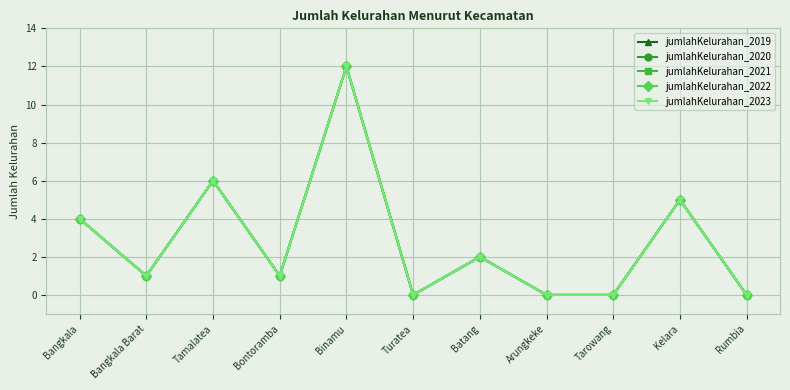

Is this an area chart (filled region under the line)?

No